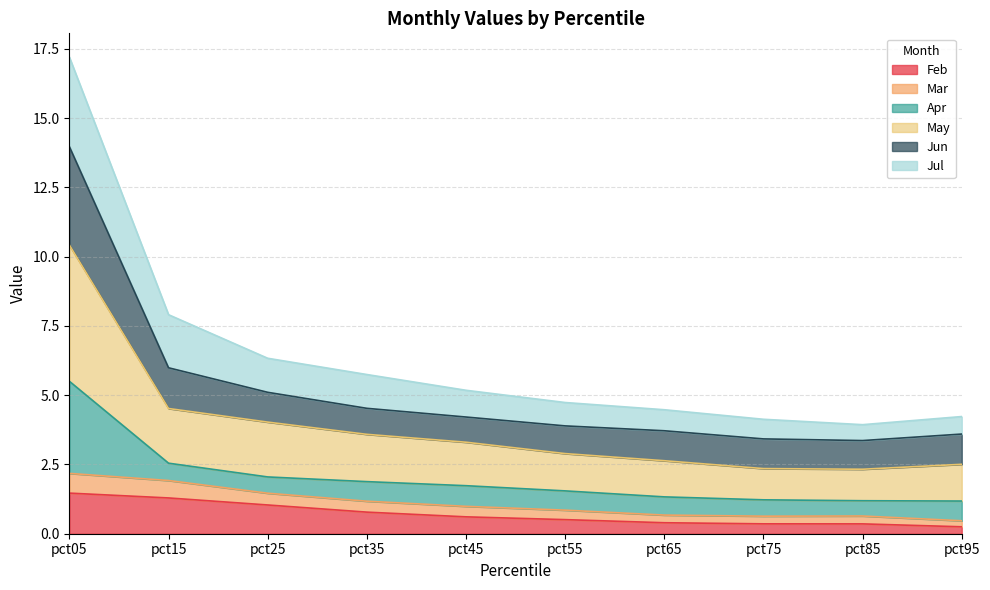

At which category does the chart reach its peak across all series?

pct05